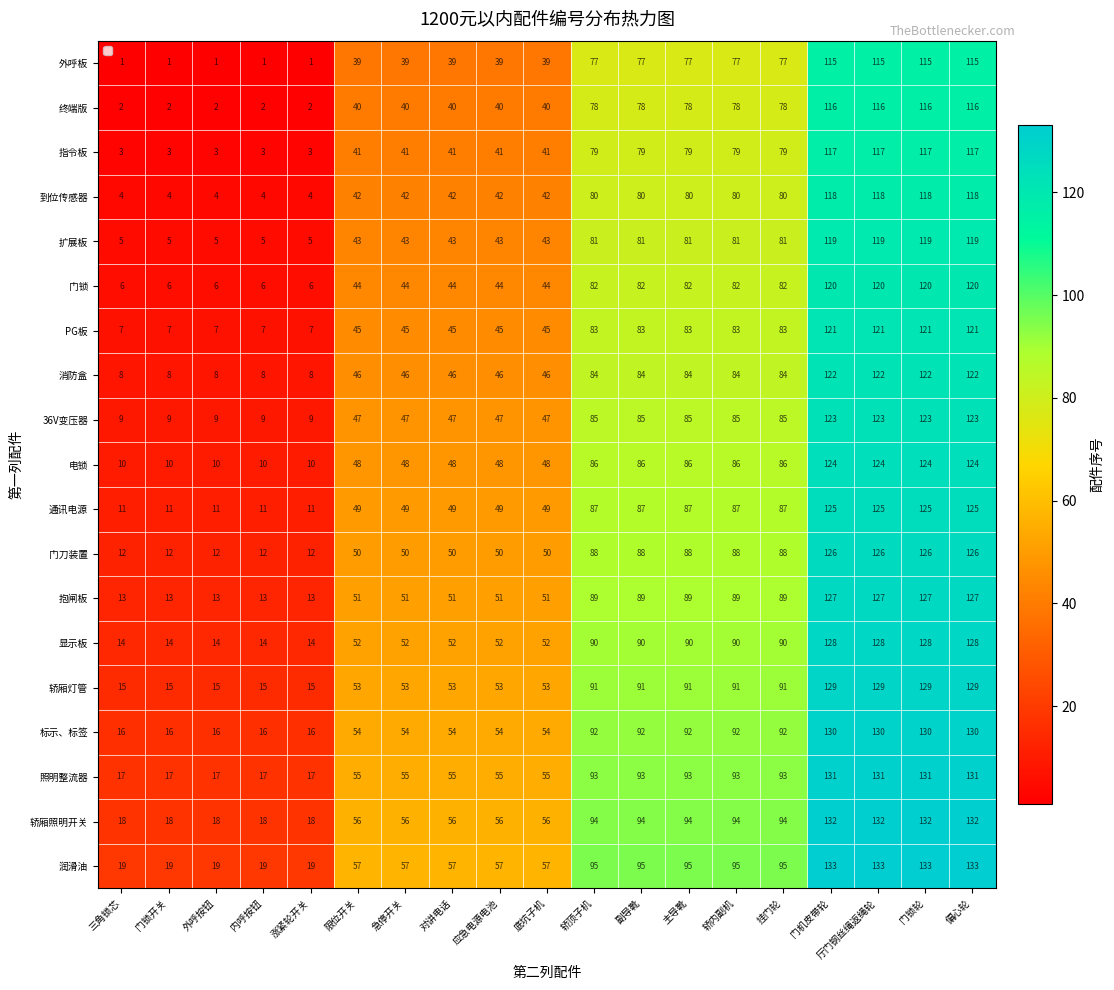

What is the difference between the highest and lowest values at 内呼按钮?

18